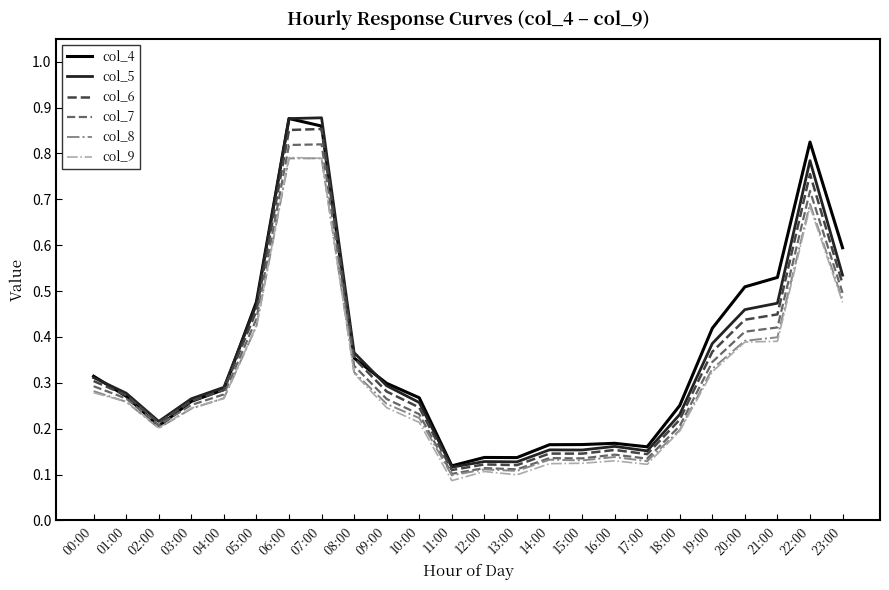

Which series has the widest spread of values?

col_5